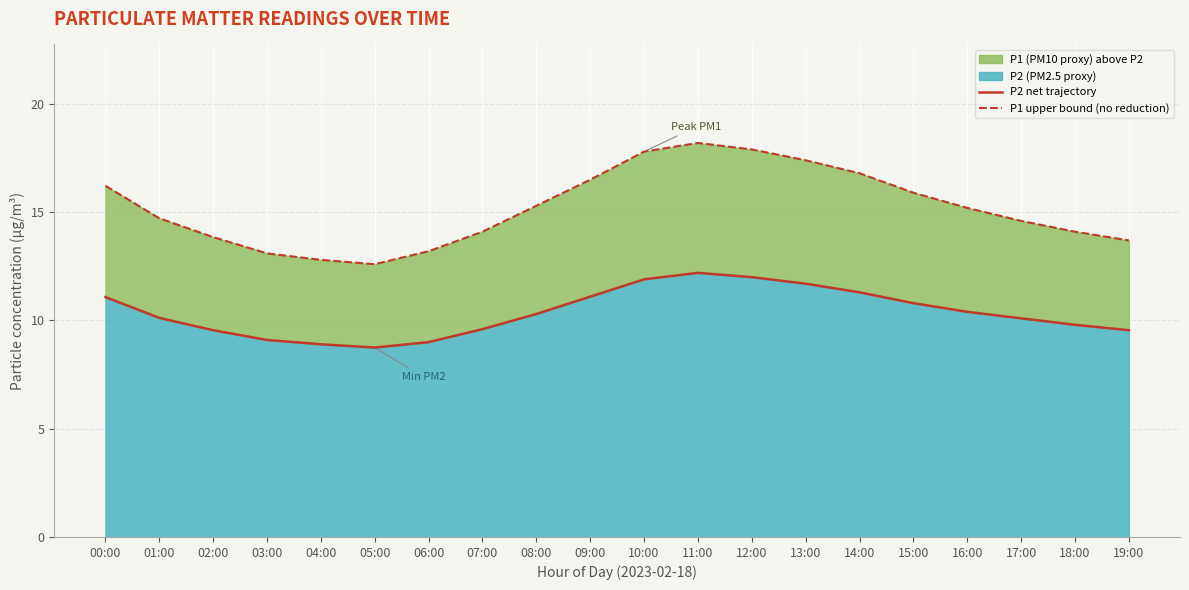

At which label does P1 upper bound reach its minimum?

05:00